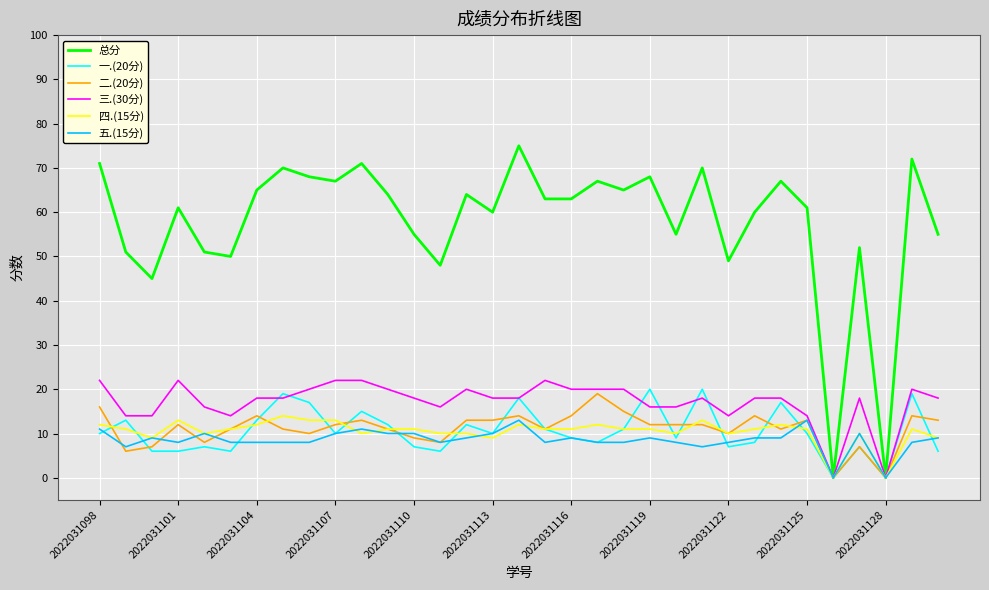

True or false: 一.(20分) has more than 1 points higher than both neighbors.

True